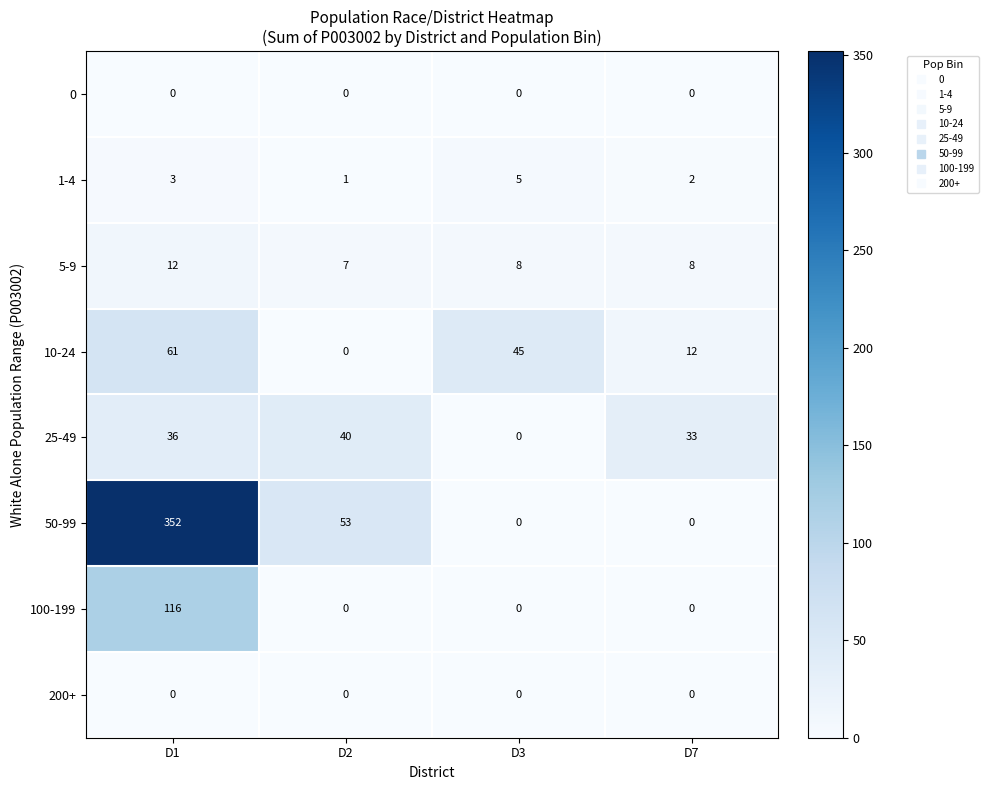

Which series changed the most between D1 and D2?

50-99